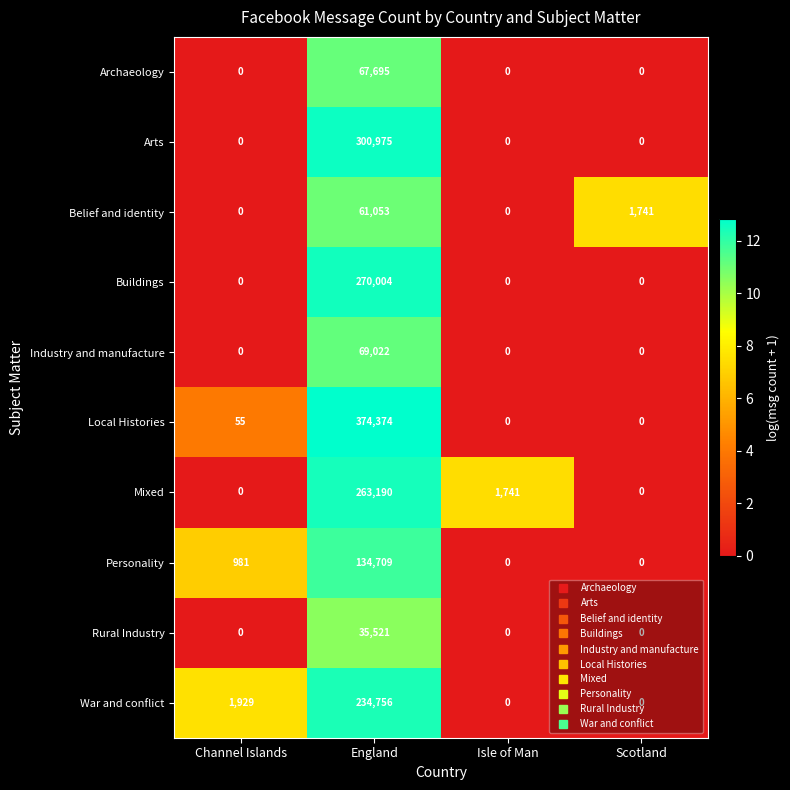

How many data points does each series have?

4